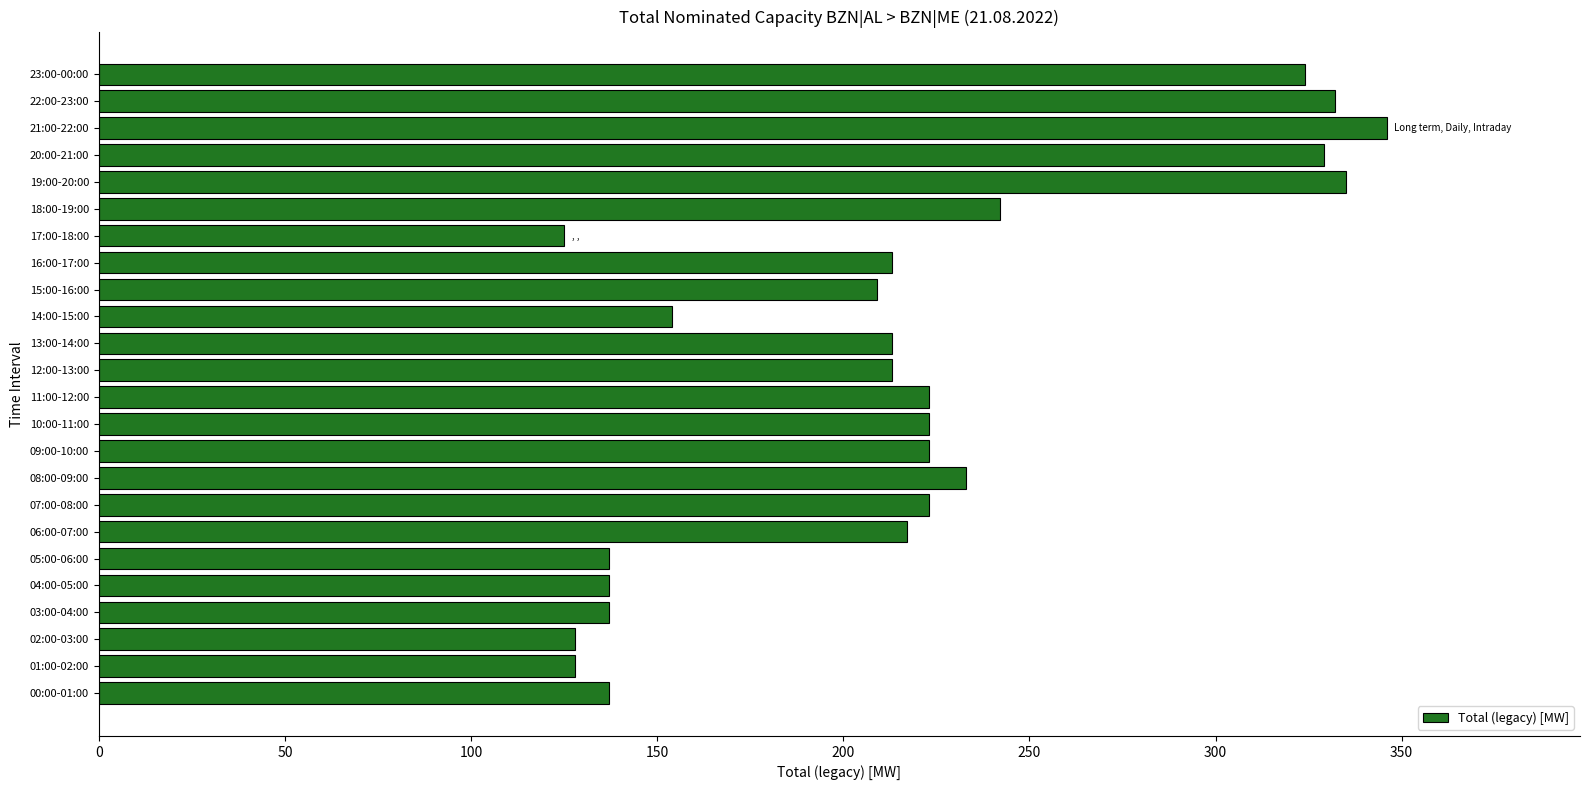

What is the change in value from 05:00-06:00 to 20:00-21:00?

+192